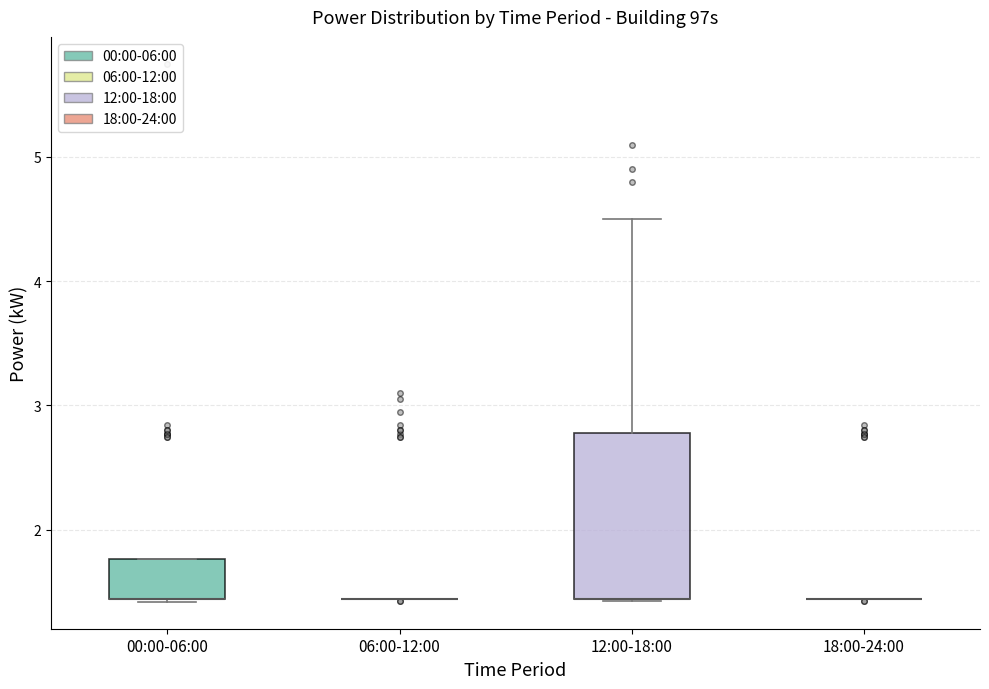

Where is the upper edge of the box for 00:00-06:00 on the y-axis? The values are not printed on the chart, so give them approximately, as read against the axis.

1.8